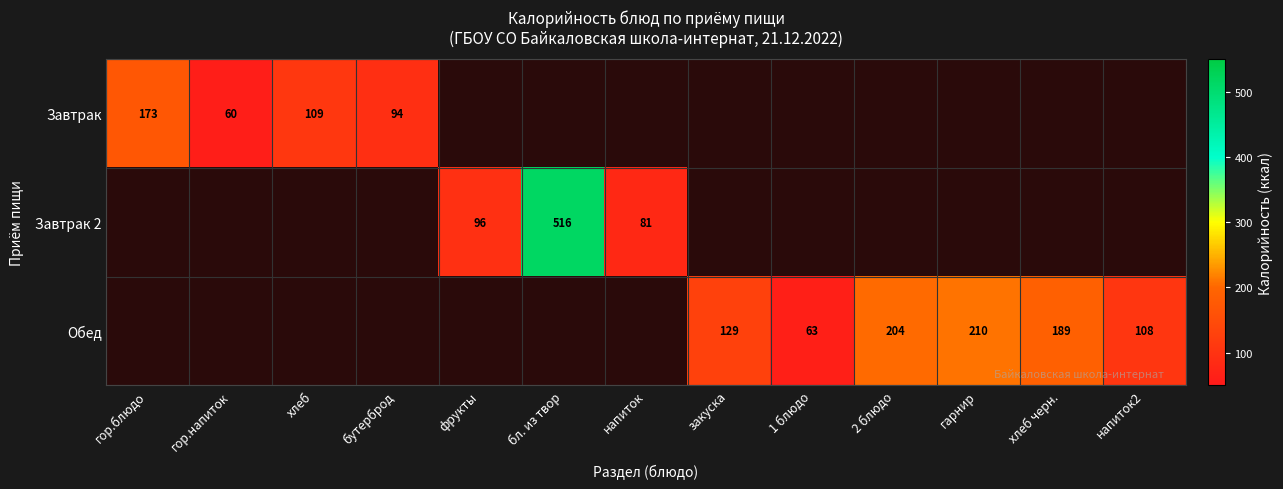

What is the greatest value displayed?

516.0